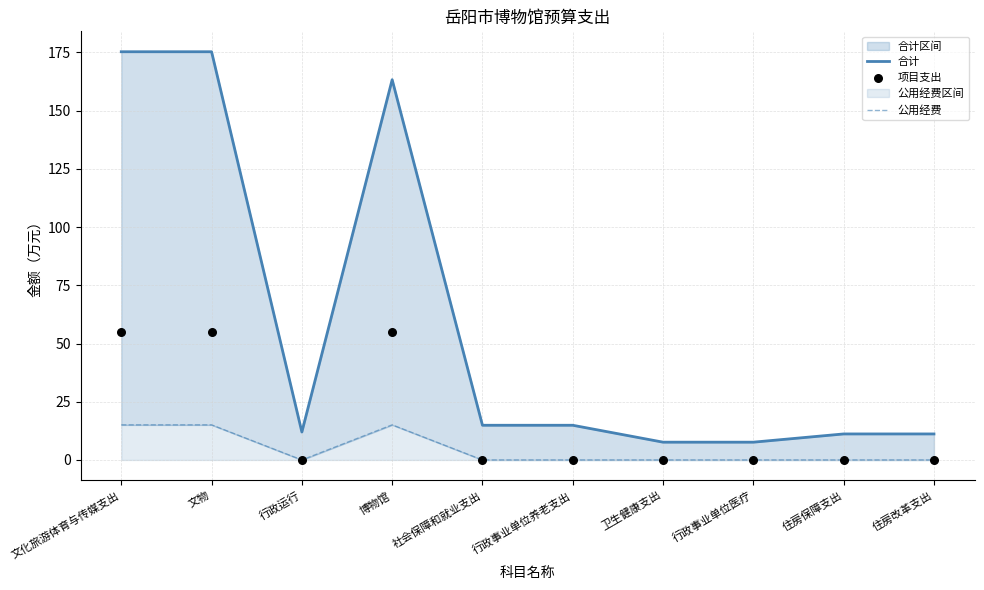

What are all the series names shown in the legend?

合计, 公用经费, 项目支出